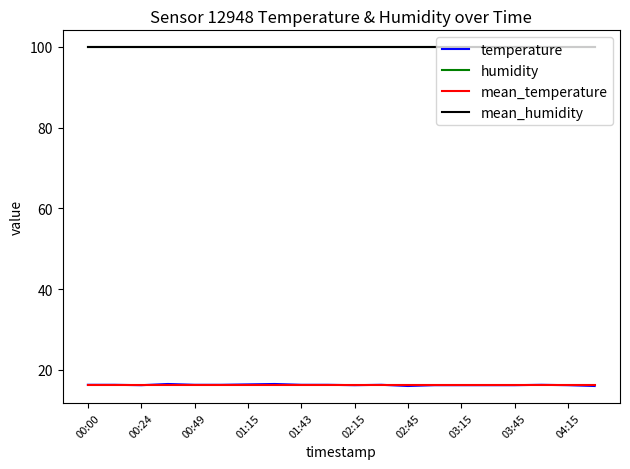

Is this an area chart (filled region under the line)?

No